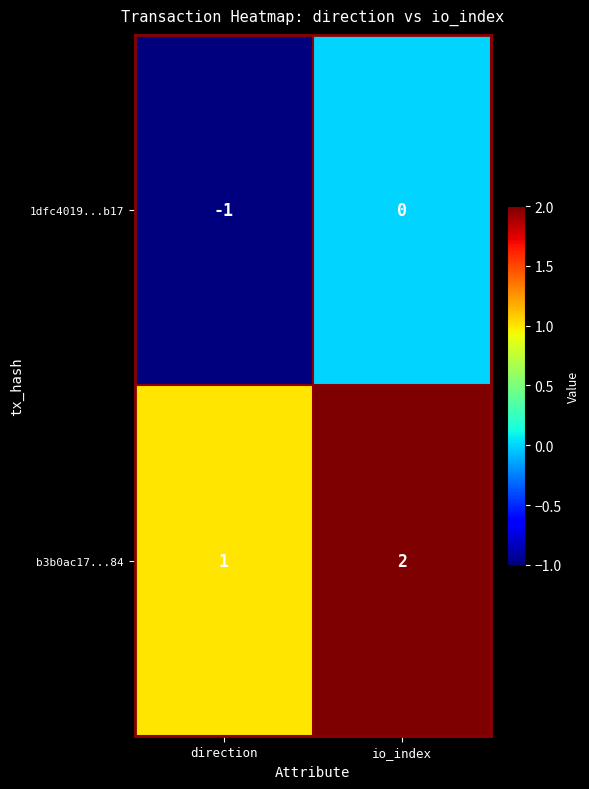

Reading left to right, extract all data points from this chart.

1dfc4019...b17: -1	0
b3b0ac17...84: 1	2